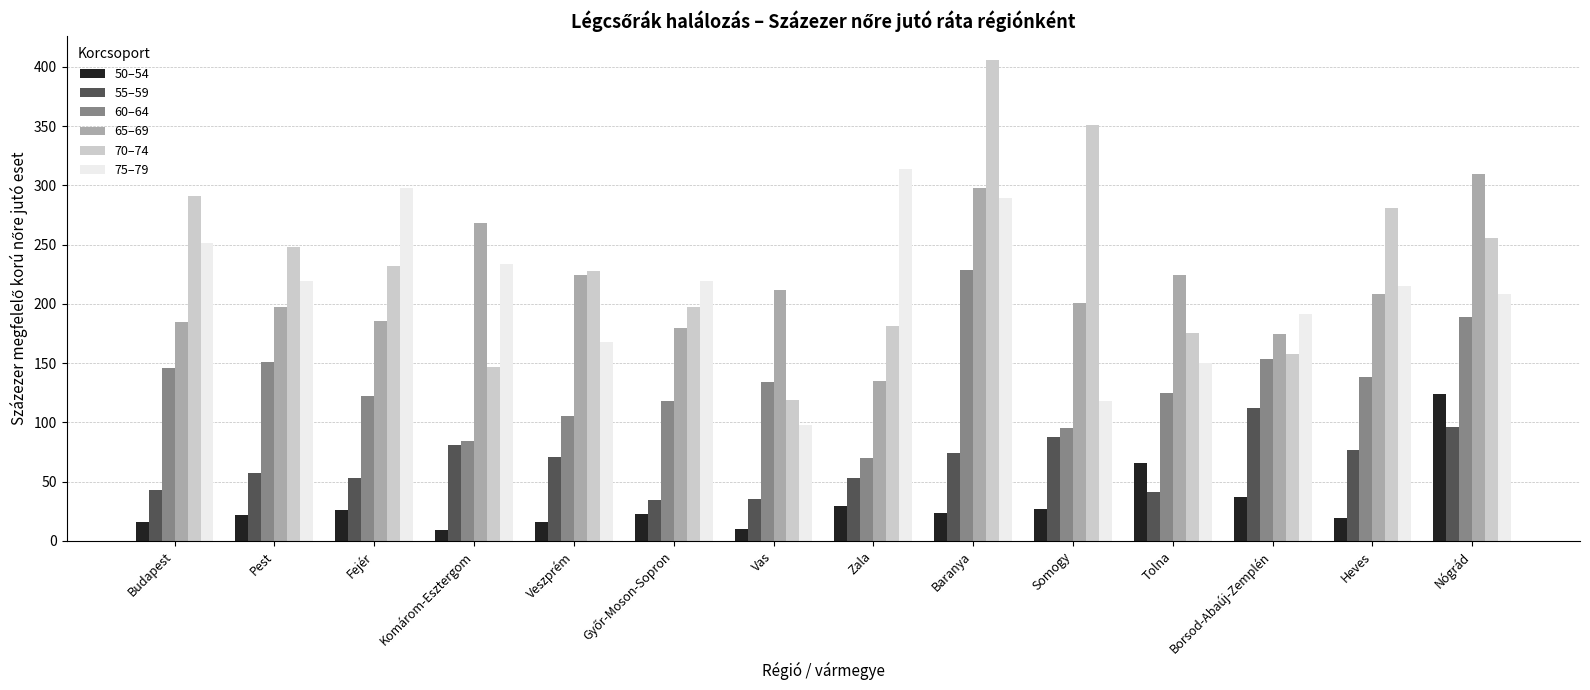

What is the label of the 10th bar from the right?

Veszprém